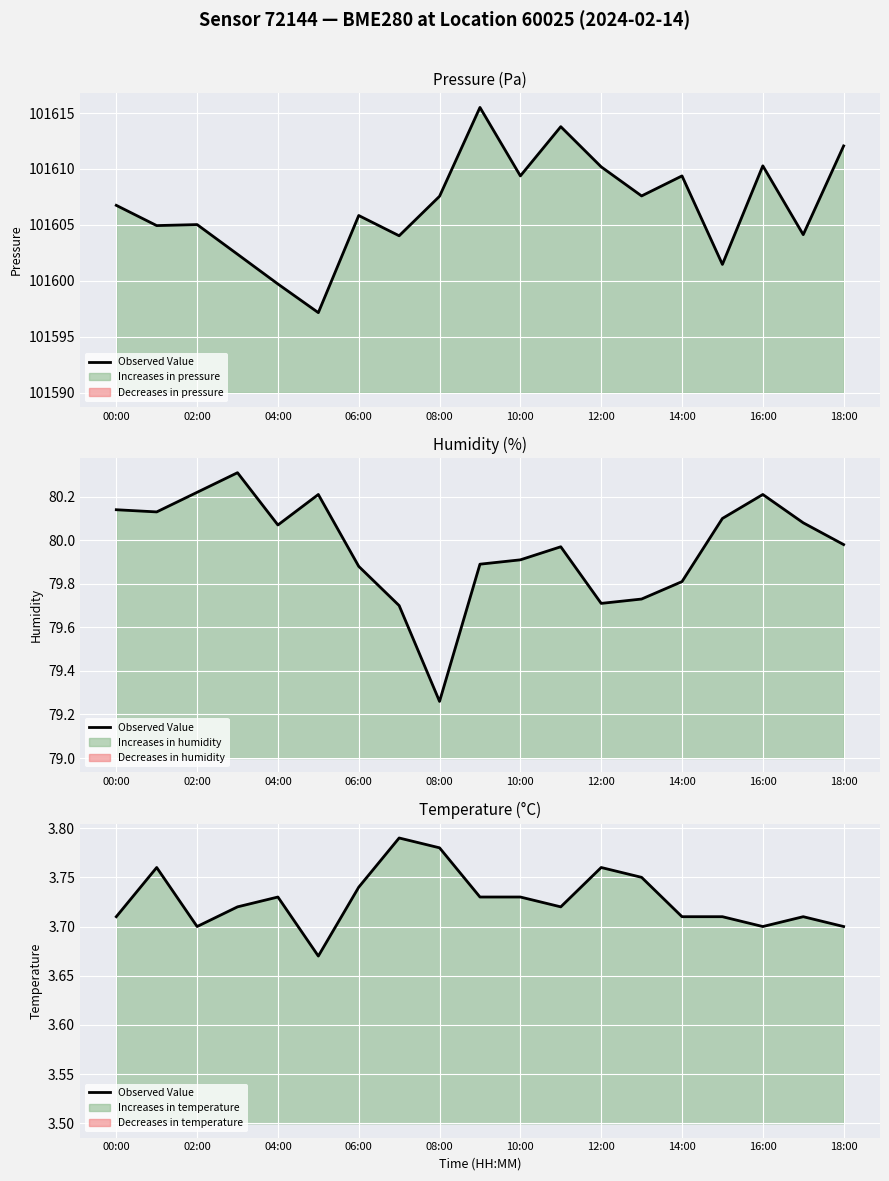

What is the label of the 8th point from the right?

11